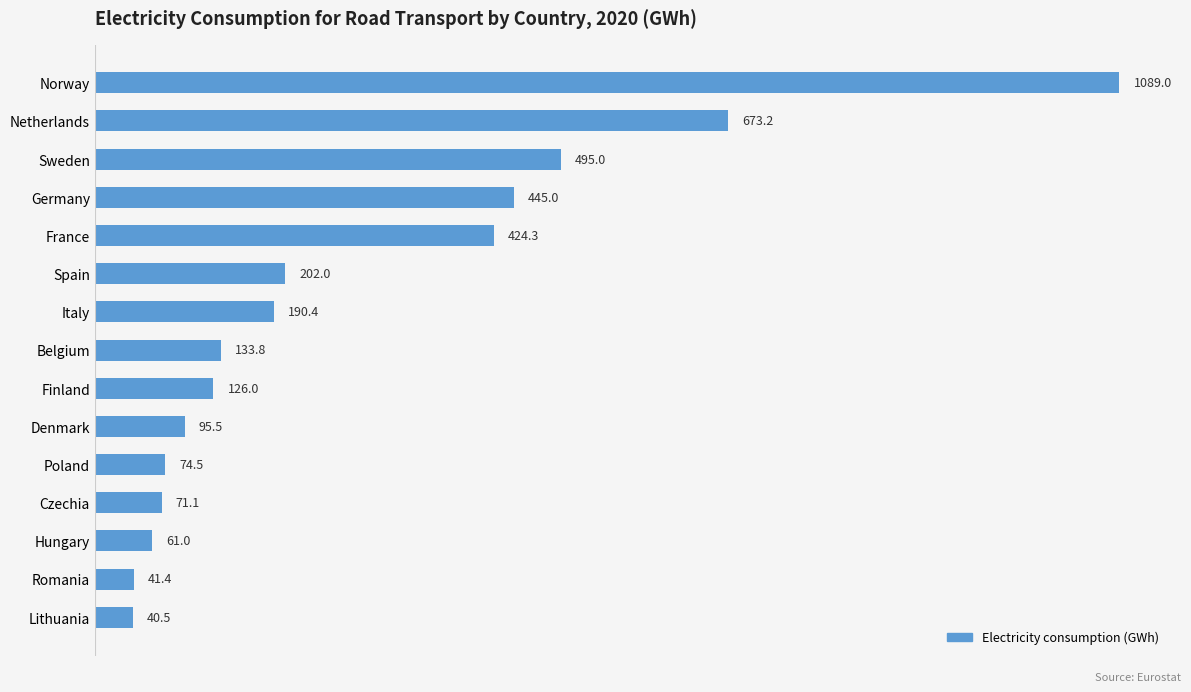

What is the label of the 12th bar from the top?

Czechia